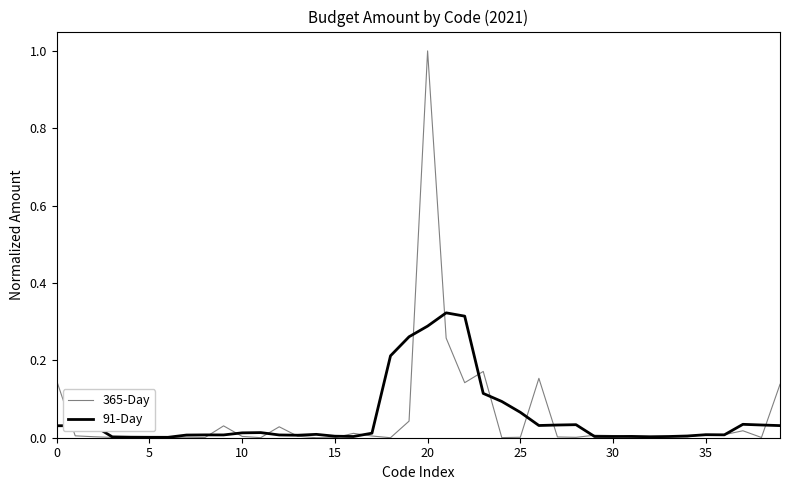

How many distinct data groups are displayed?

2